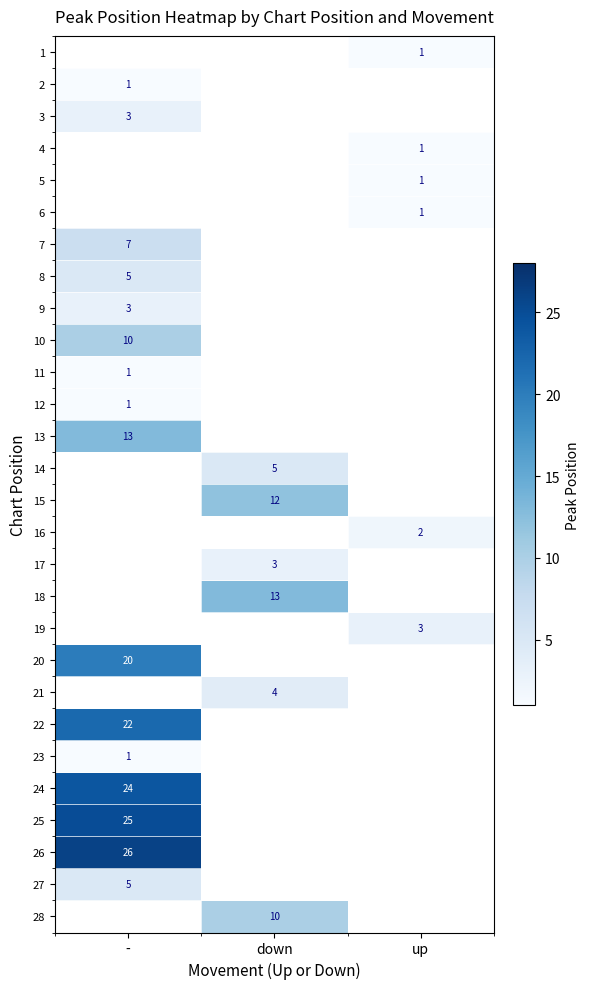

True or false: 14 has a value of 5 at down.

True